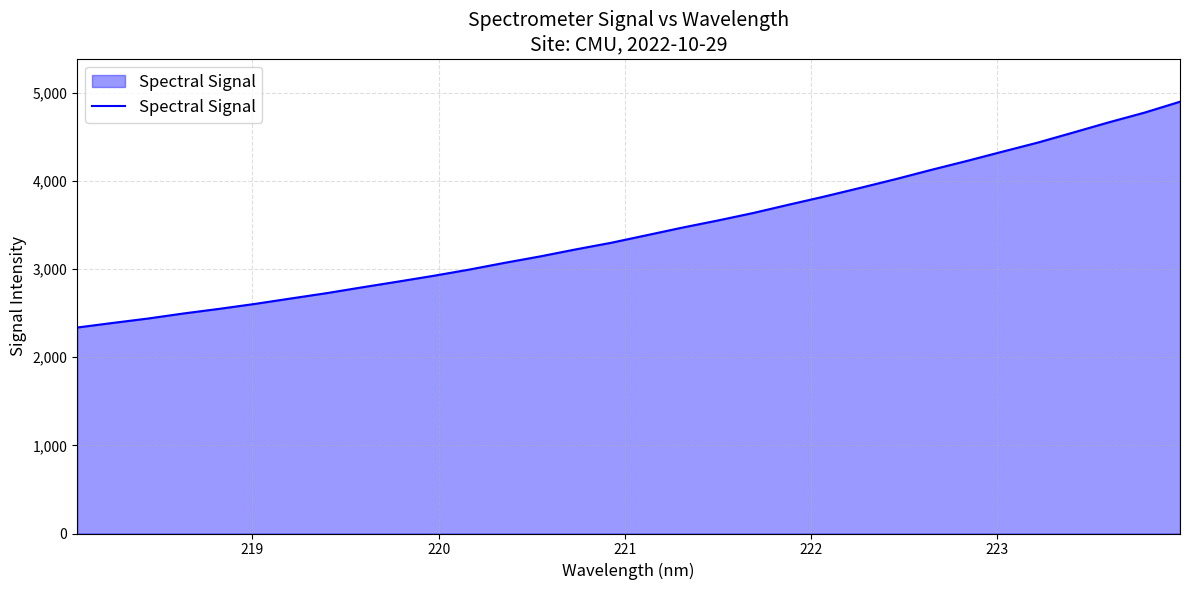

What is the smallest value displayed?

2335.8